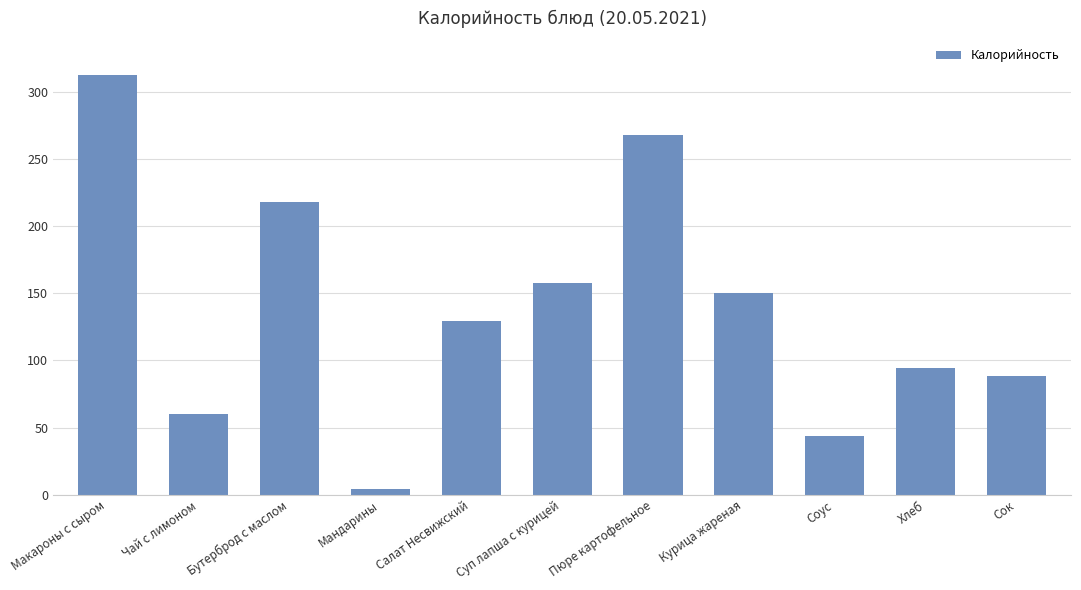

How many data points does each series have?

11